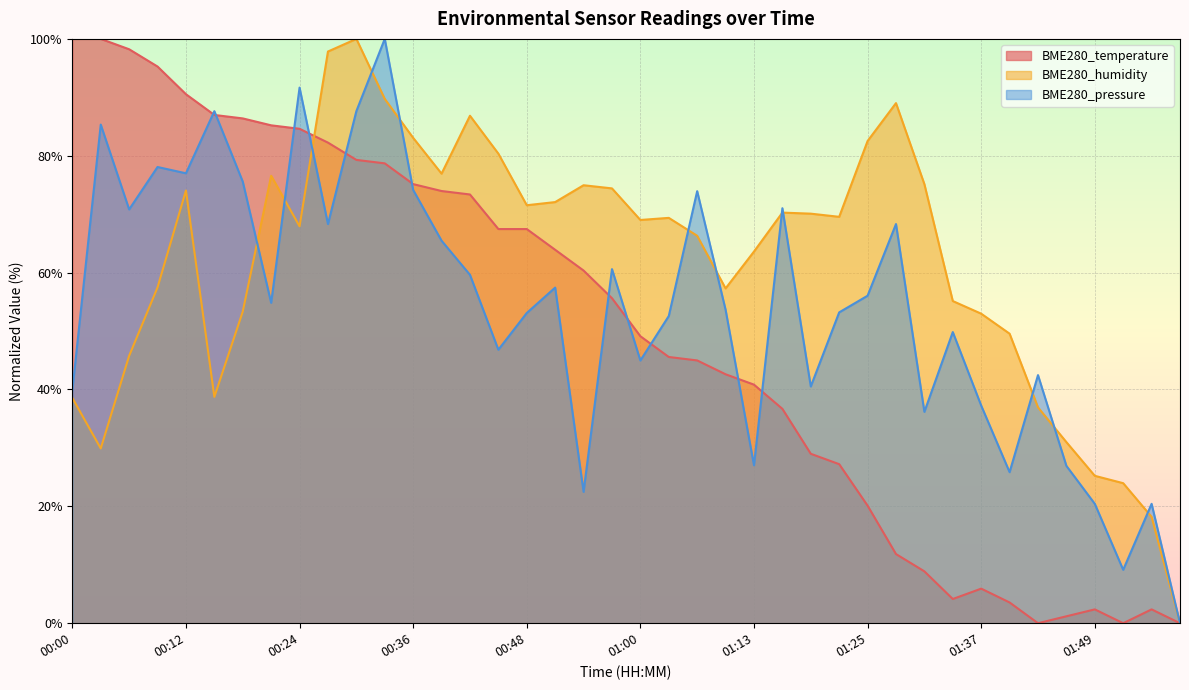

List the labels in order of BME280_humidity value, smallest first.

01:59, 01:56, 01:52, 01:49, 00:03, 01:46, 01:43, 00:00, 00:15, 00:06, 01:40, 01:37, 00:18, 01:34, 01:10, 00:09, 01:13, 01:07, 00:24, 01:00, 01:03, 01:22, 01:19, 01:16, 00:48, 00:51, 00:12, 00:57, 00:54, 01:31, 00:21, 00:39, 00:45, 01:25, 00:36, 00:42, 01:28, 00:33, 00:27, 00:30